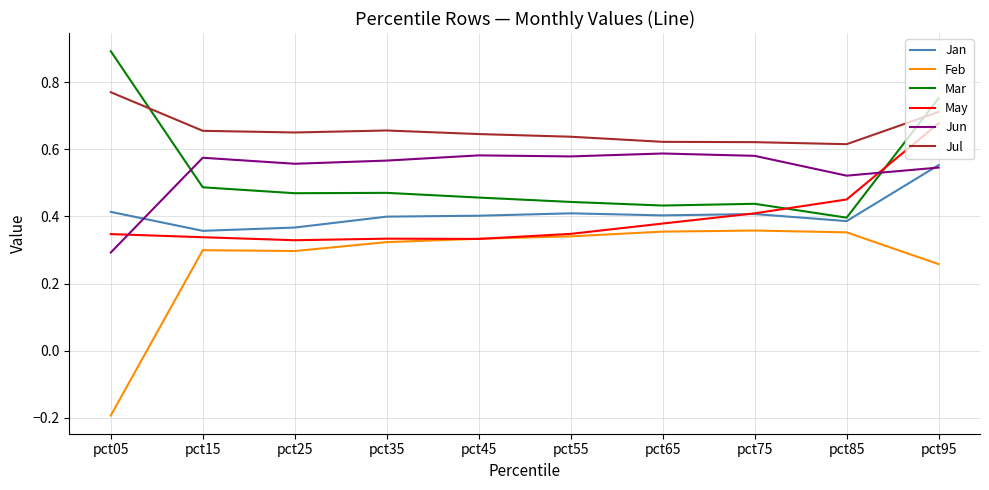

Between pct15 and pct95, which series saw the biggest shift?

May